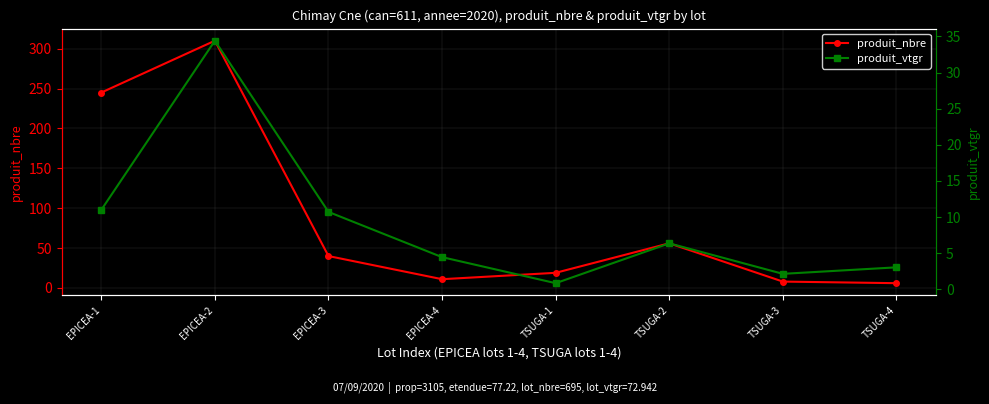

At TSUGA-1, list the series in order from largest to smallest.

produit_nbre, produit_vtgr